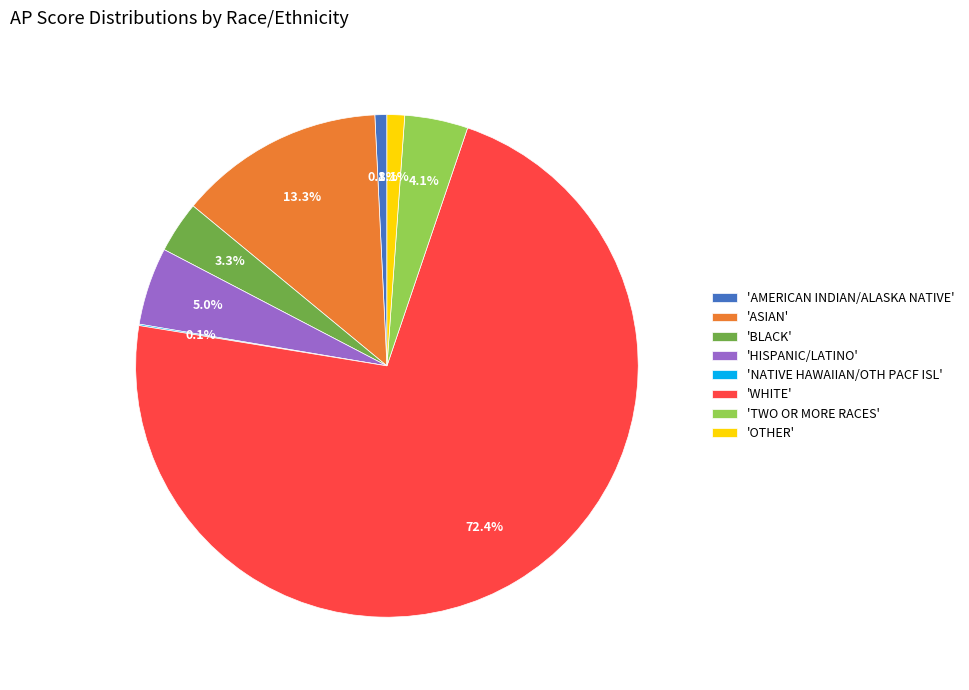

What is the largest slice in the pie chart?

'WHITE'